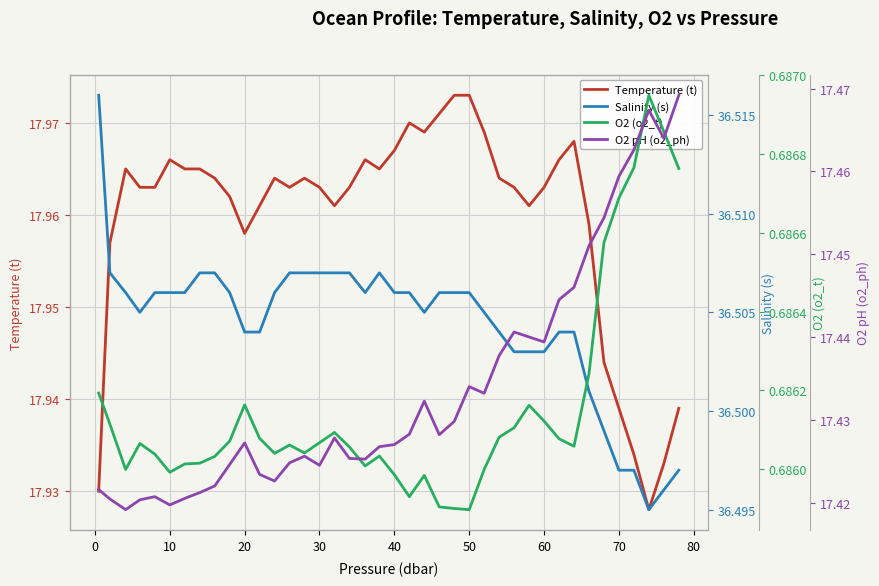

What are all the series names shown in the legend?

Temperature (t), Salinity (s), O2 (o2_t), O2 pH (o2_ph)